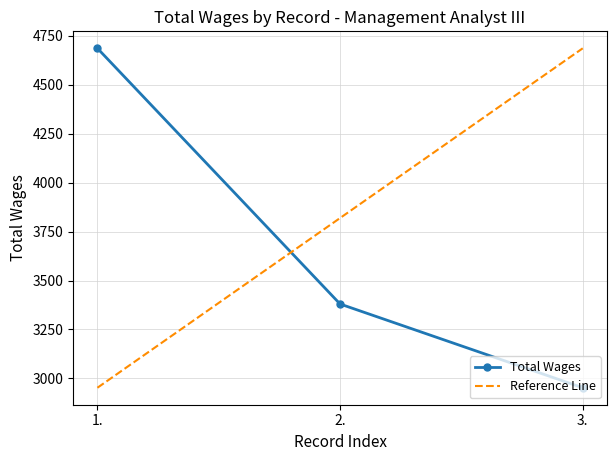

What is the label of the 1st point from the left?

1.